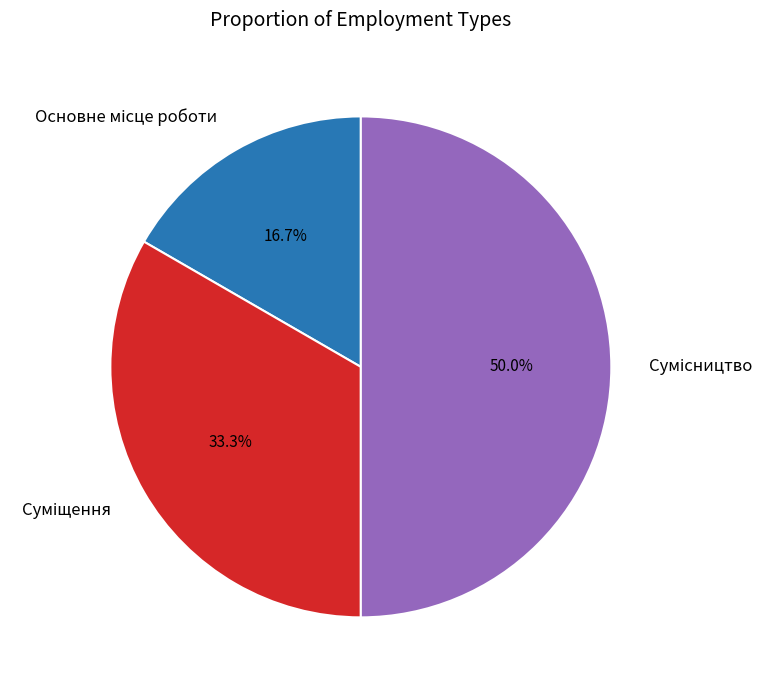

How many slices are in this pie chart?

3